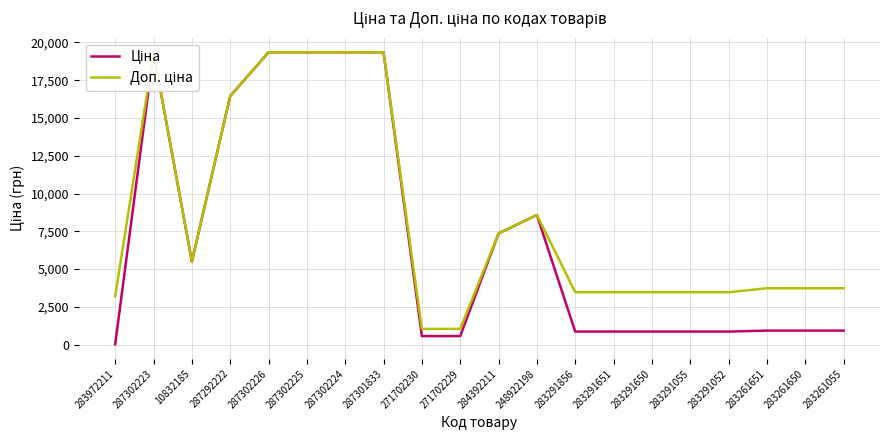

True or false: Ціна and Доп. ціна intersect in this chart.

False